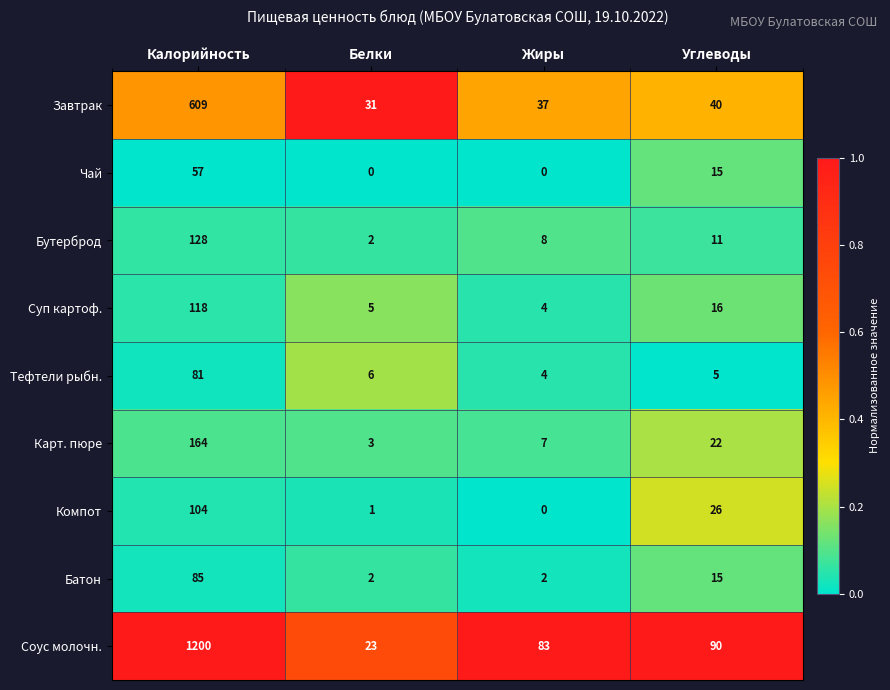

What is the maximum value shown in the chart?

1200